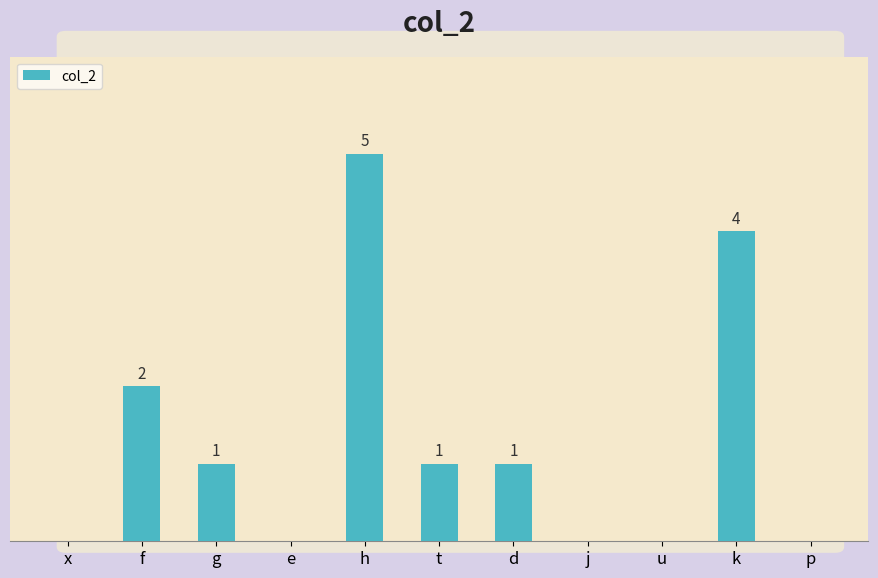

Between j and k, which is larger?

k